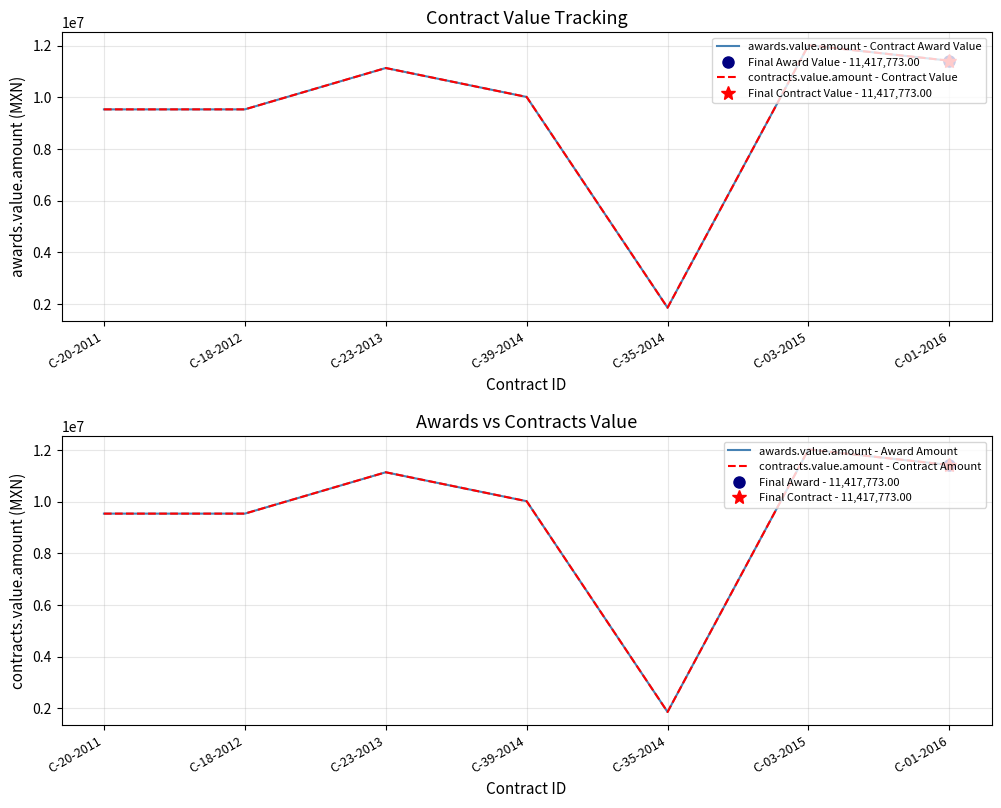

What is the sum of all awards.value.amount - Contract Award Value values?

65513517.9